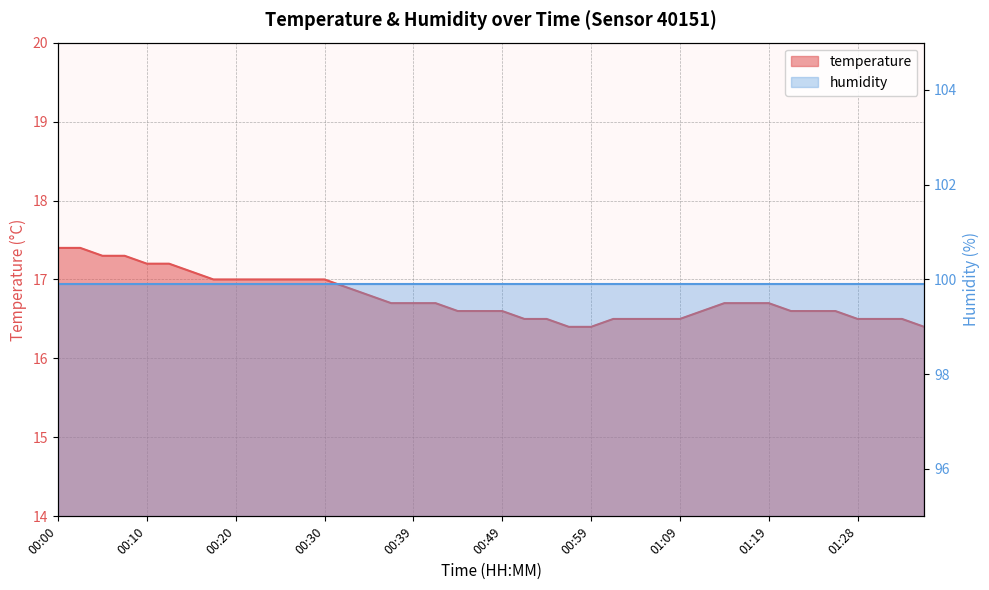

Reading left to right, extract all data points from this chart.

17.4	17.4	17.3	17.3	17.2	17.2	17.1	17.0	17.0	17.0	17.0	17.0	17.0	16.9	16.8	16.7	16.7	16.7	16.6	16.6	16.6	16.5	16.5	16.4	16.4	16.5	16.5	16.5	16.5	16.6	16.7	16.7	16.7	16.6	16.6	16.6	16.5	16.5	16.5	16.4